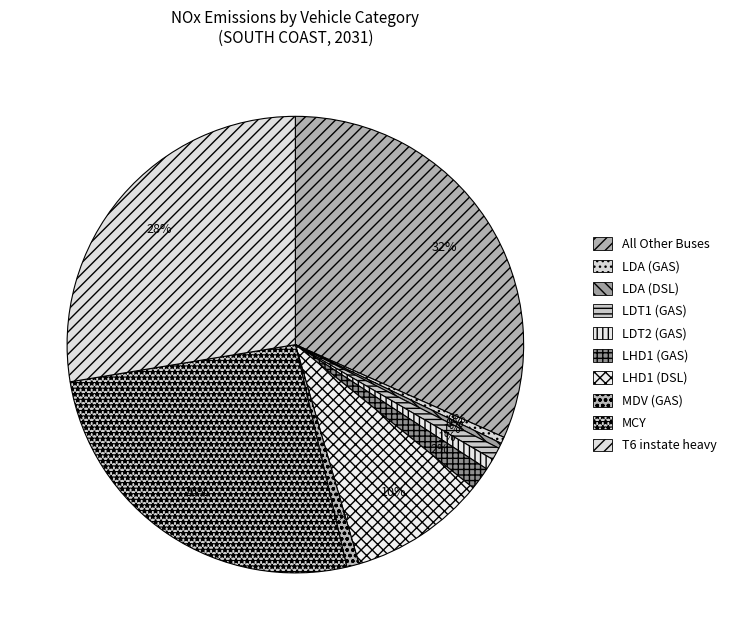

Count the number of slices in the pie.

10